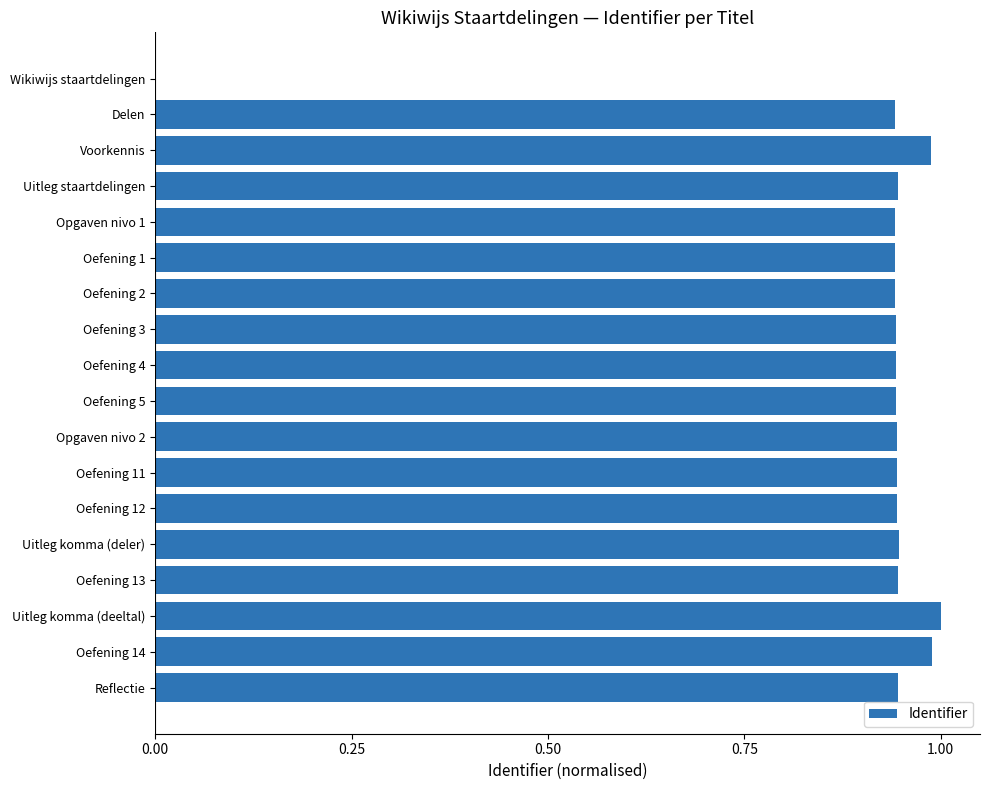

True or false: the data shows 0.6 at Opgaven nivo 1.

False